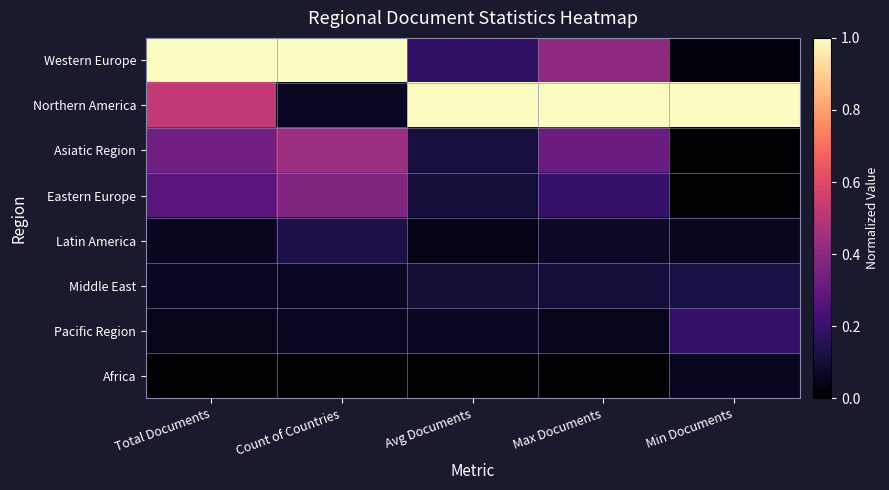

Which series changed the most between Total Documents and Min Documents?

Western Europe